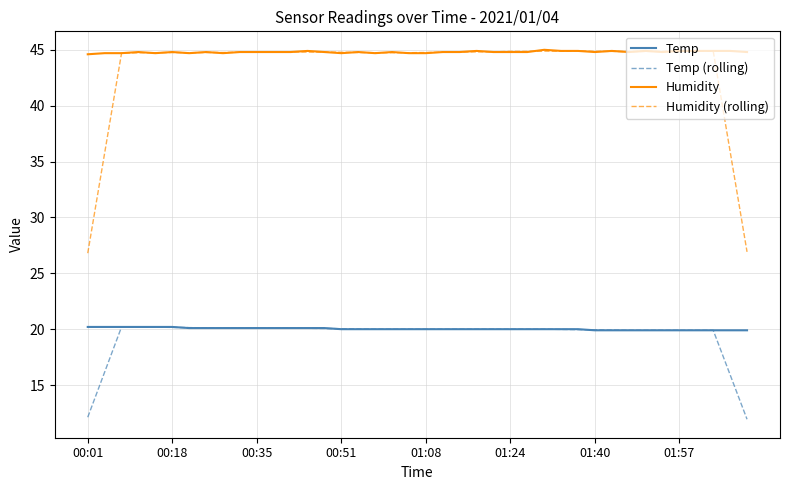

What is the minimum value shown in the chart?

11.9